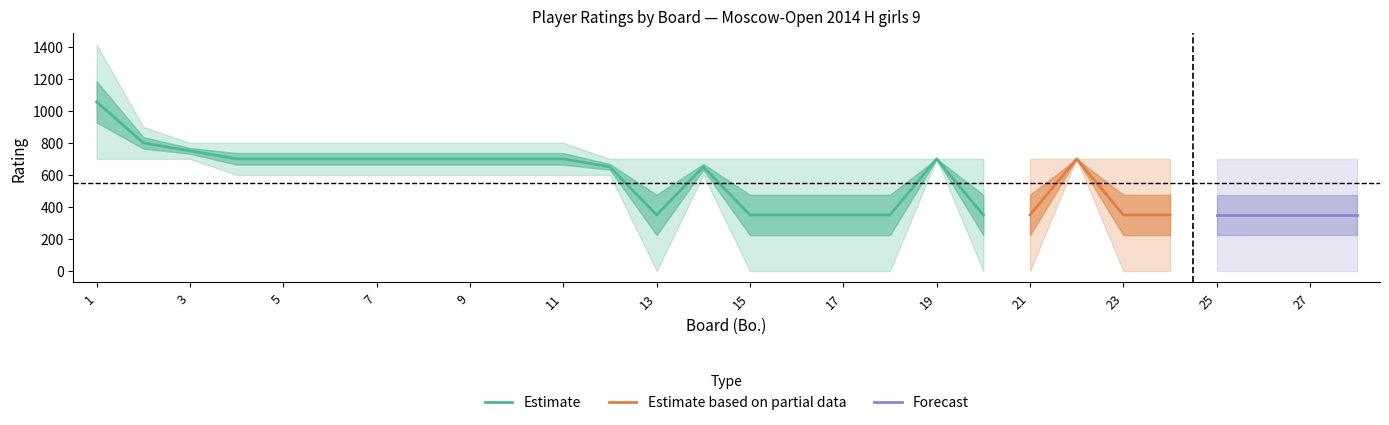

True or false: White Rating has more than 2 points higher than both neighbors.

True